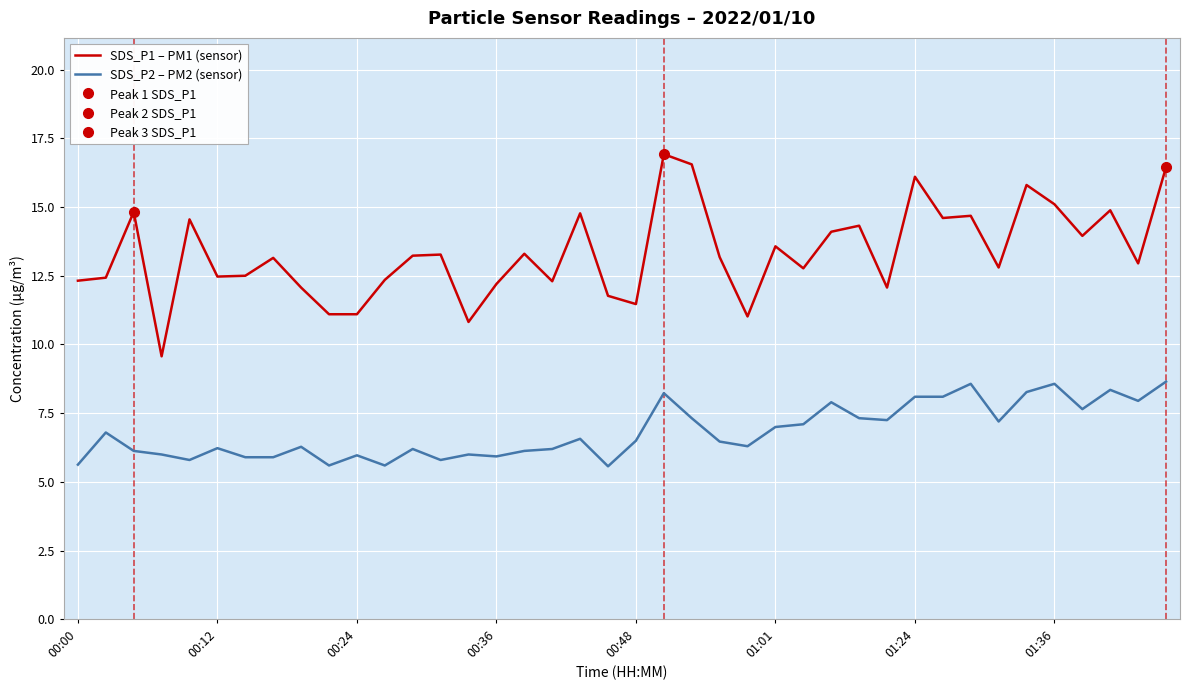

What is the spread (max minus min) of values at 19?

6.2